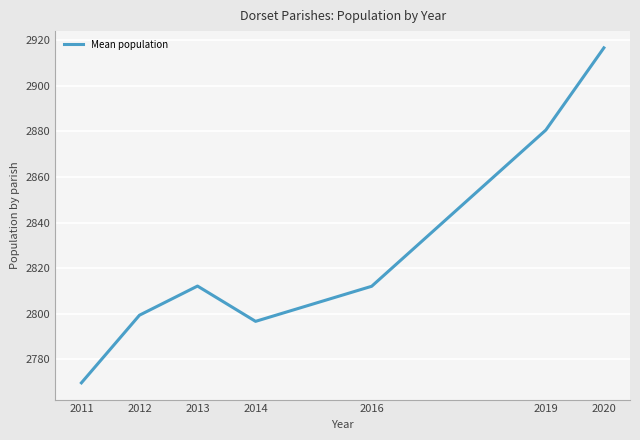

True or false: there are more than 1 points higher than both neighbors.

False